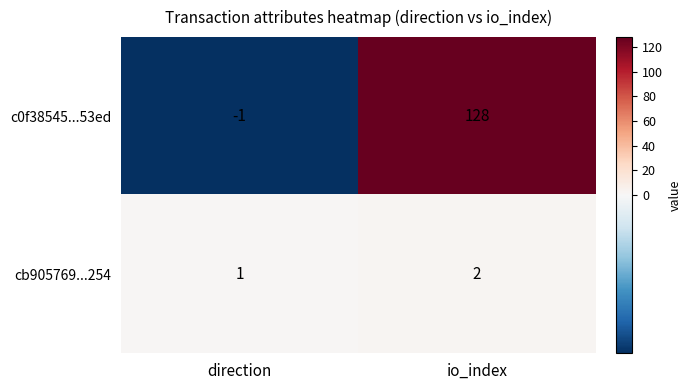

Reading left to right, transcribe all the data shown in this chart.

c0f38545...53ed: direction=-1	io_index=128
cb905769...254: direction=1	io_index=2